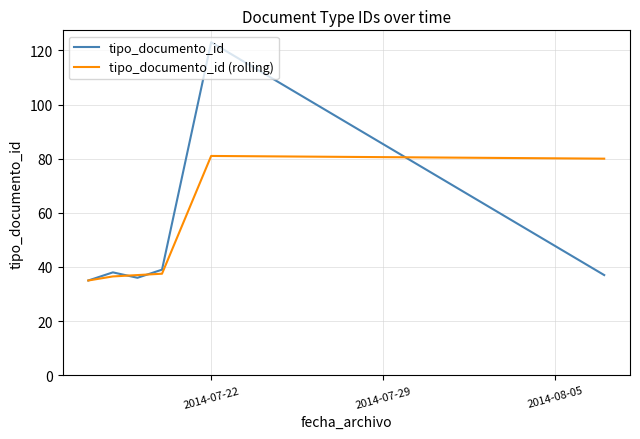

What is the greatest value displayed?

123.0